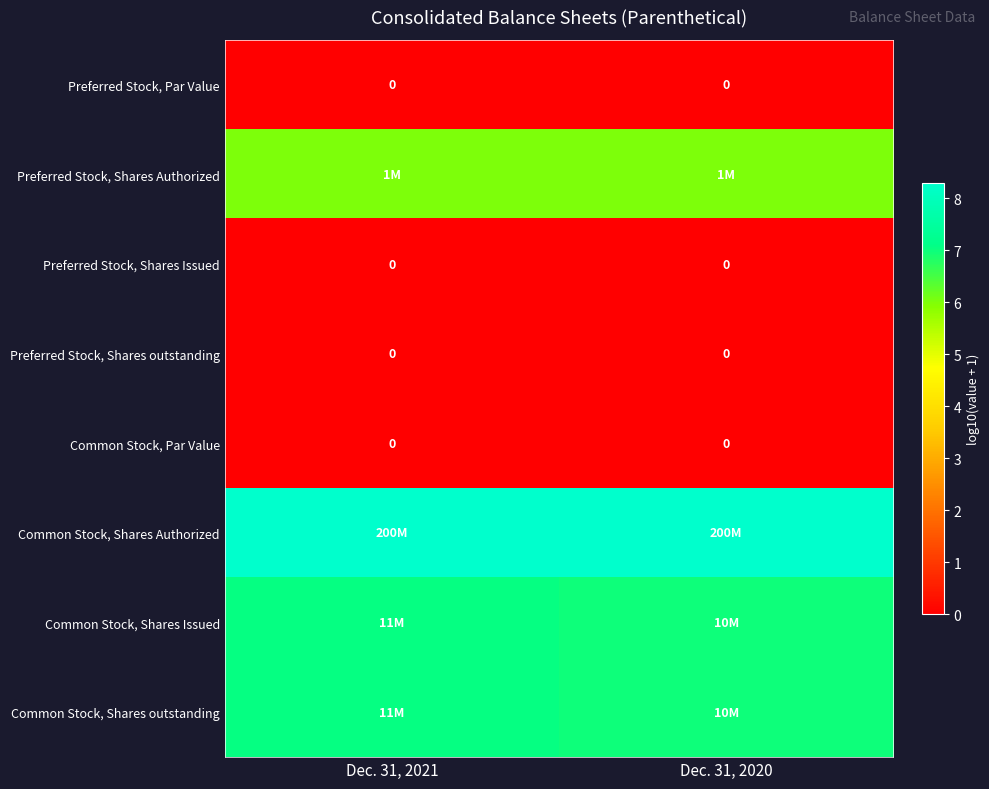

How many distinct data groups are displayed?

8